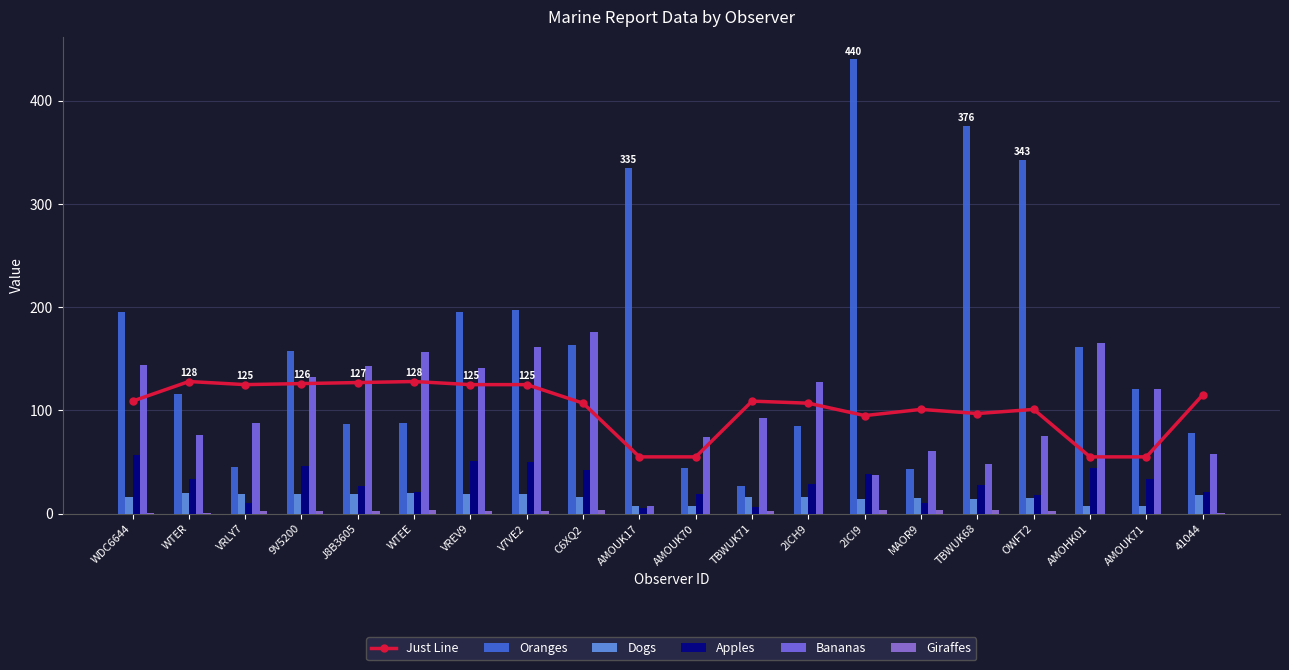

What is the label of the 10th bar from the left?

AMOUK17